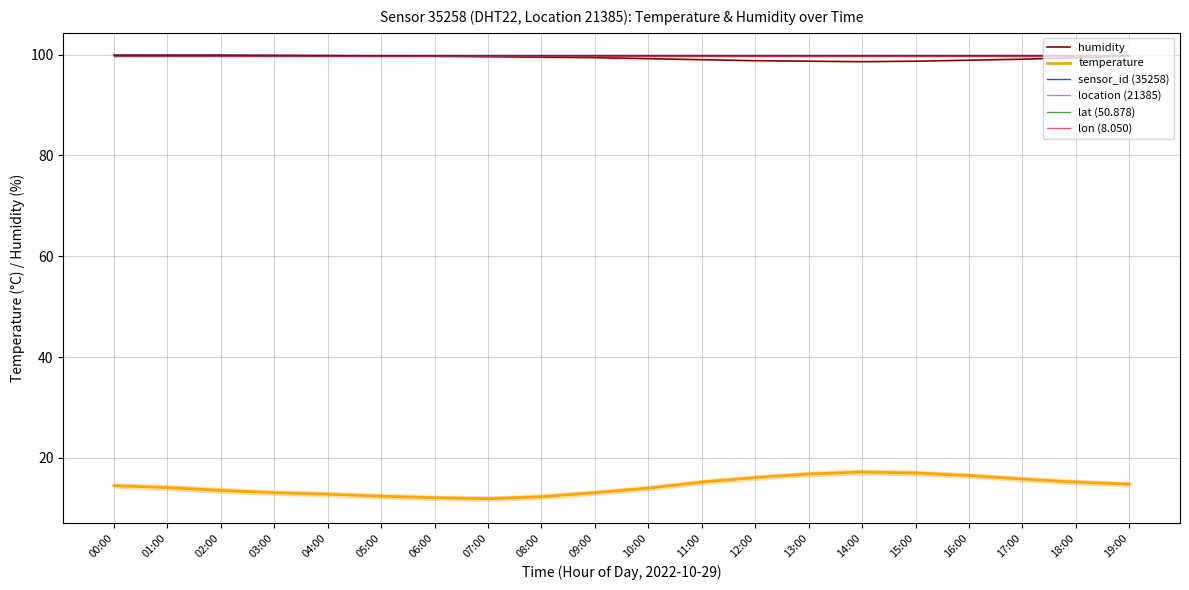

The location (21385) series shows 99.8 at 00:00. True or false?

True